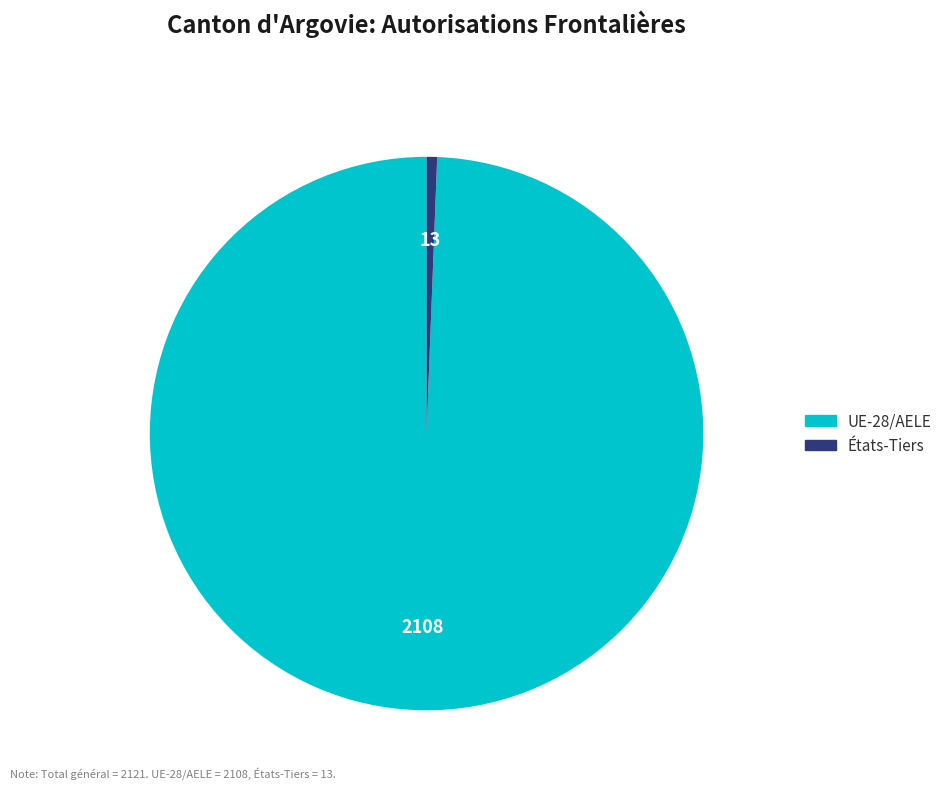

Is it true that UE-28/AELE is 99% of the pie?

True